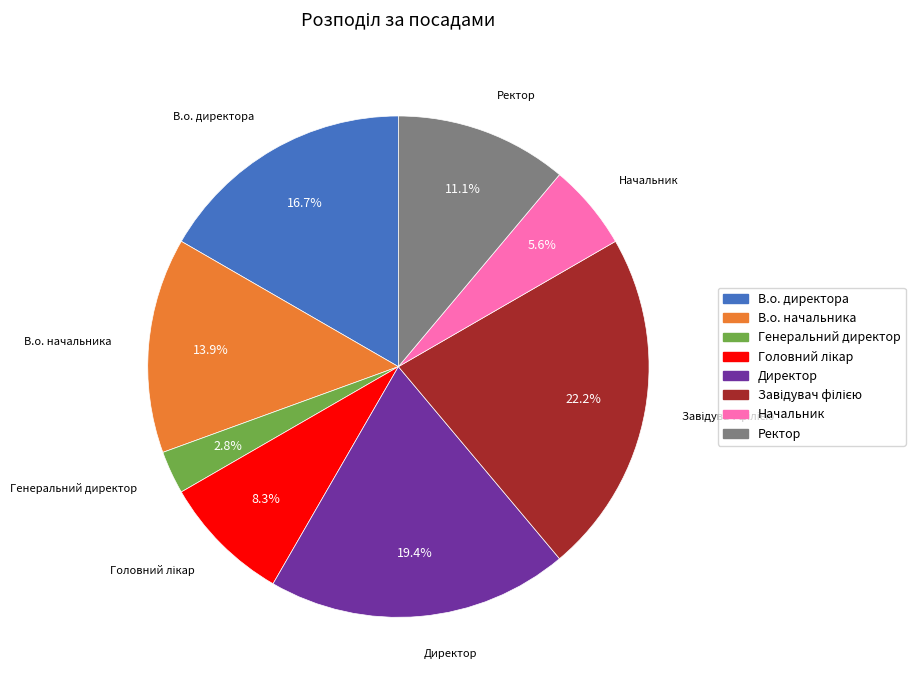

What is the smallest slice in the pie chart?

Генеральний директор